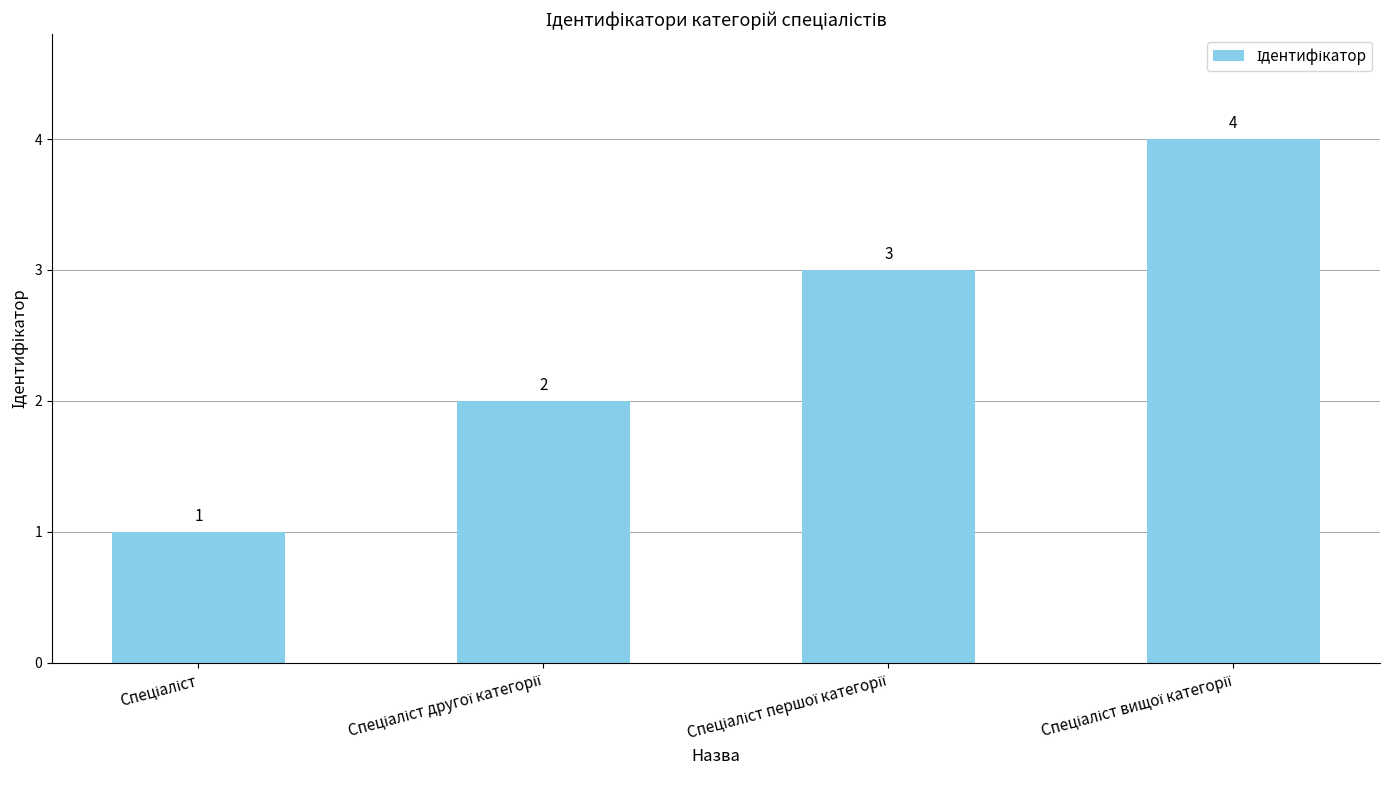

What is the minimum value shown in the chart?

1